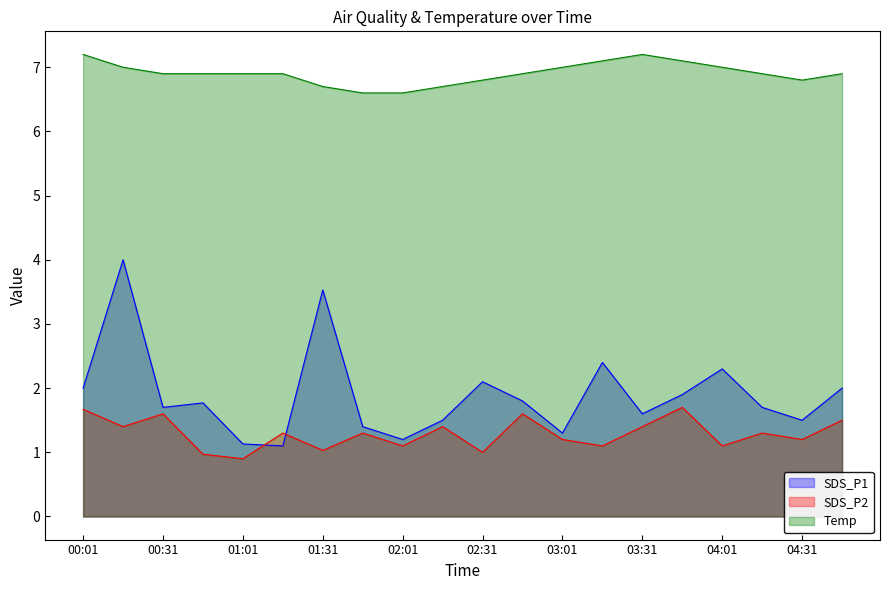

What is the value of the SDS_P2 point at the 7th from the left?

1.0